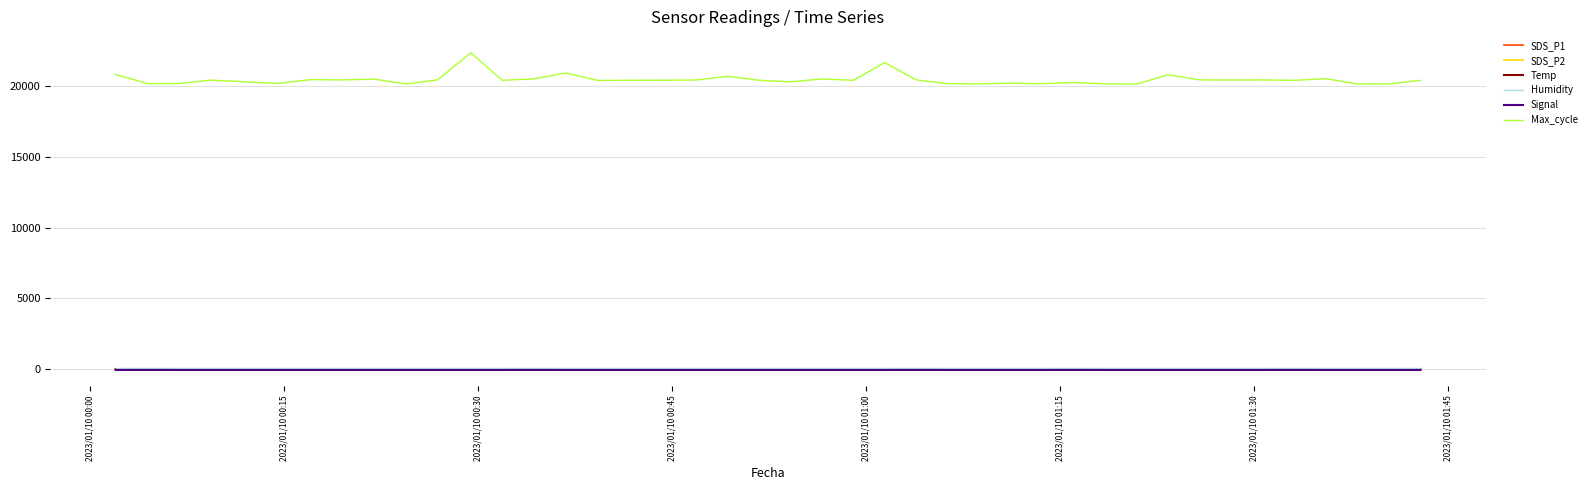

Does the chart display data point markers on the line(s)?

No